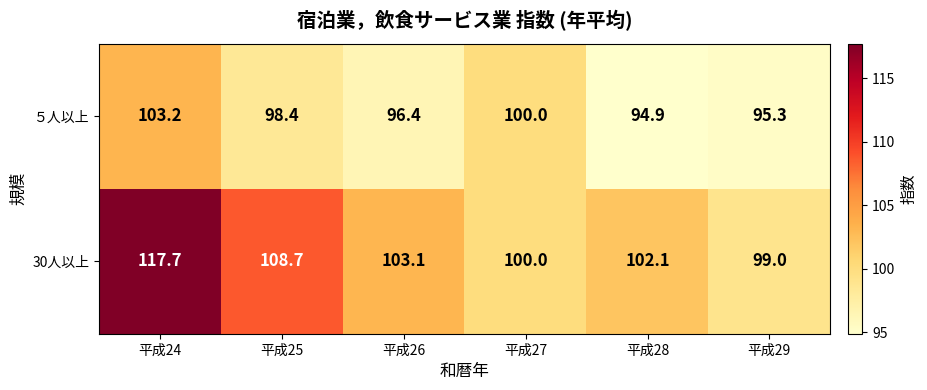

Which series changed the most between 平成24 and 平成25?

30人以上